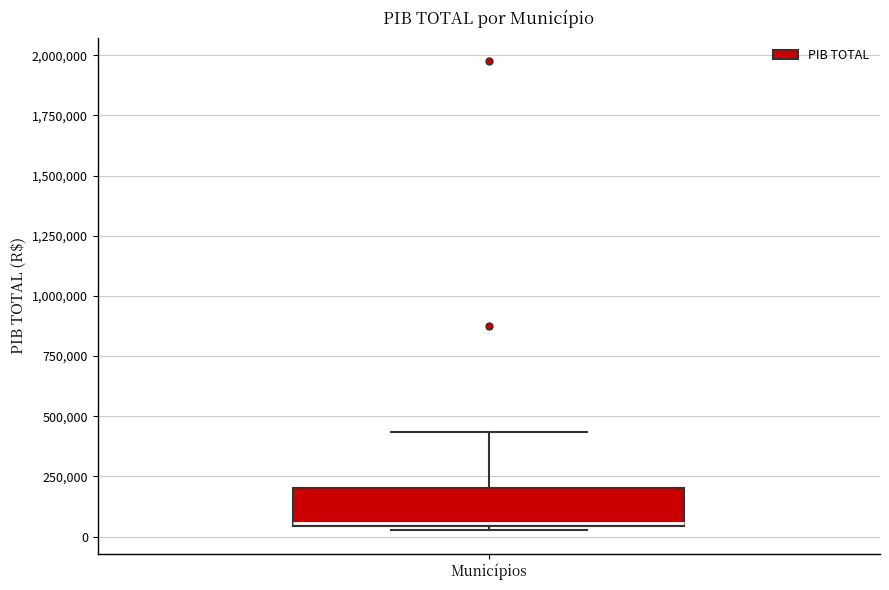

Transcribe this box plot: give where the median line is, the range the box spans, and where the two whiskers end, as read against the y-axis. The values are not printed on the chart, so give them approximately, as read against the axis.

median 50000, box 50000 to 200000, whiskers 50000 (just below the box's lower edge) to 450000